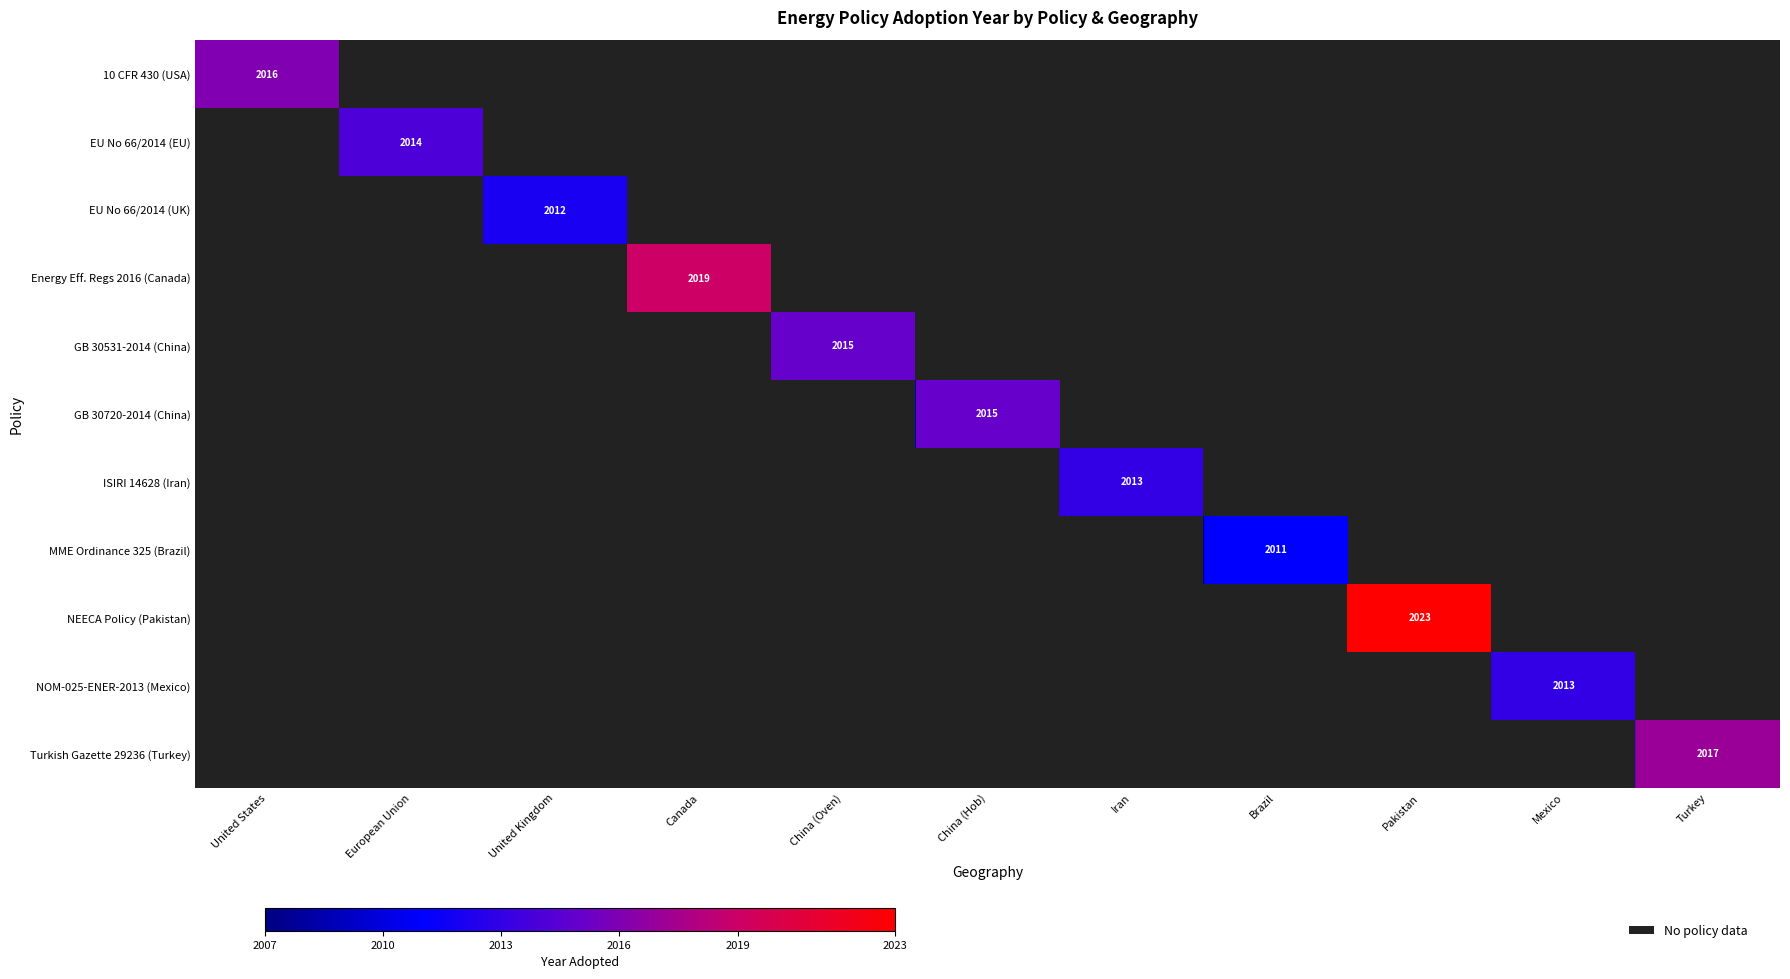

Which series has the largest total across all categories?

NEECA Policy (Pakistan)